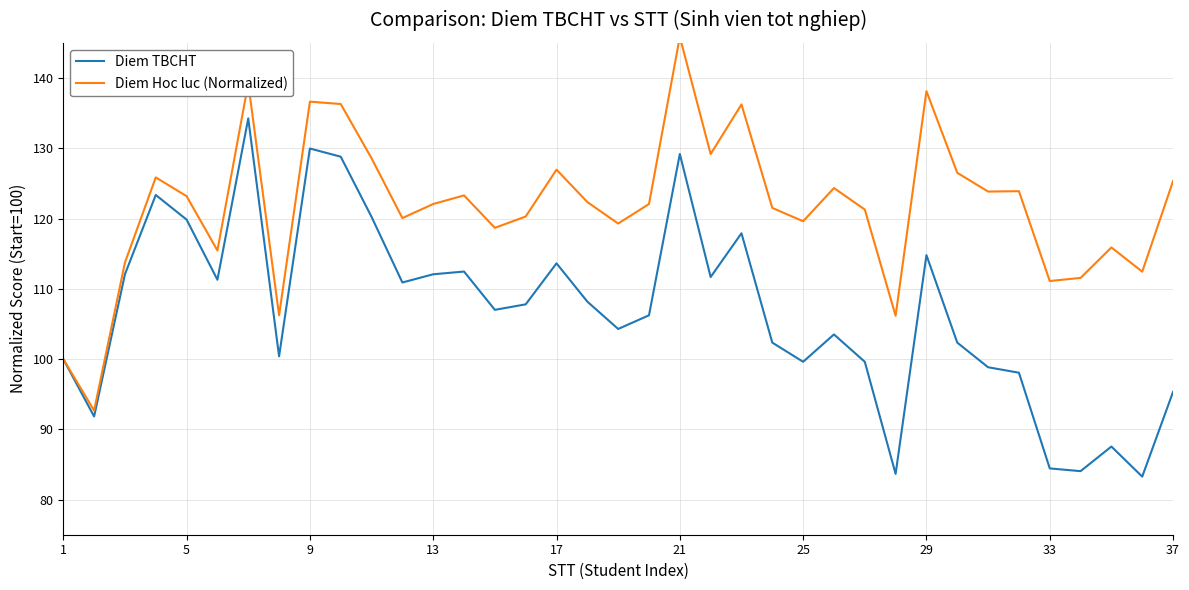

What is the lowest value of the Diem TBCHT series?

83.3